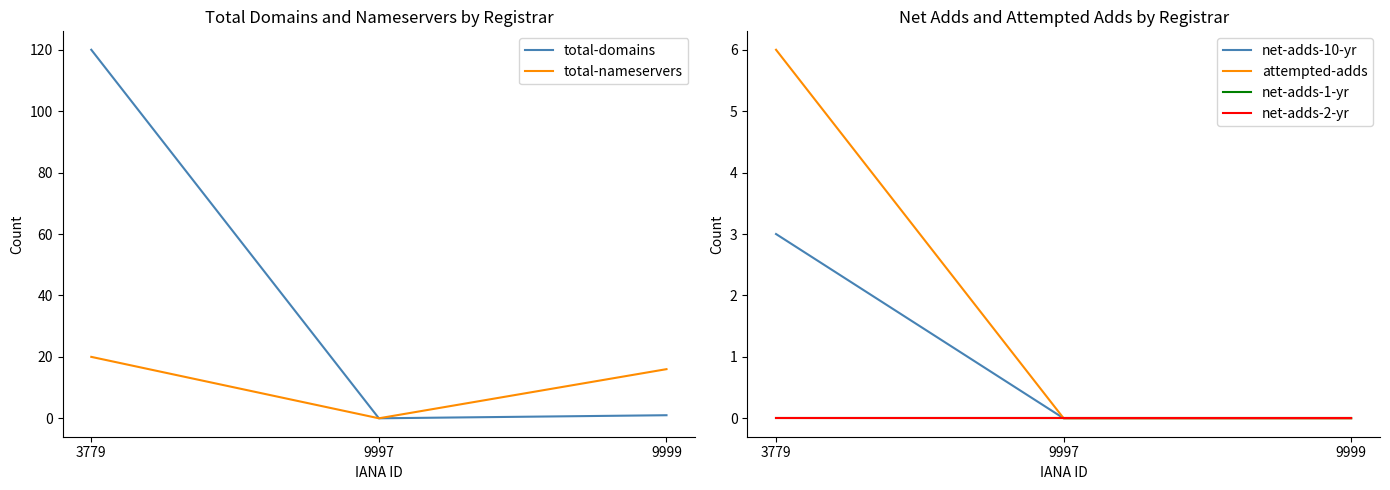

Which label corresponds to the largest value in the chart?

3779